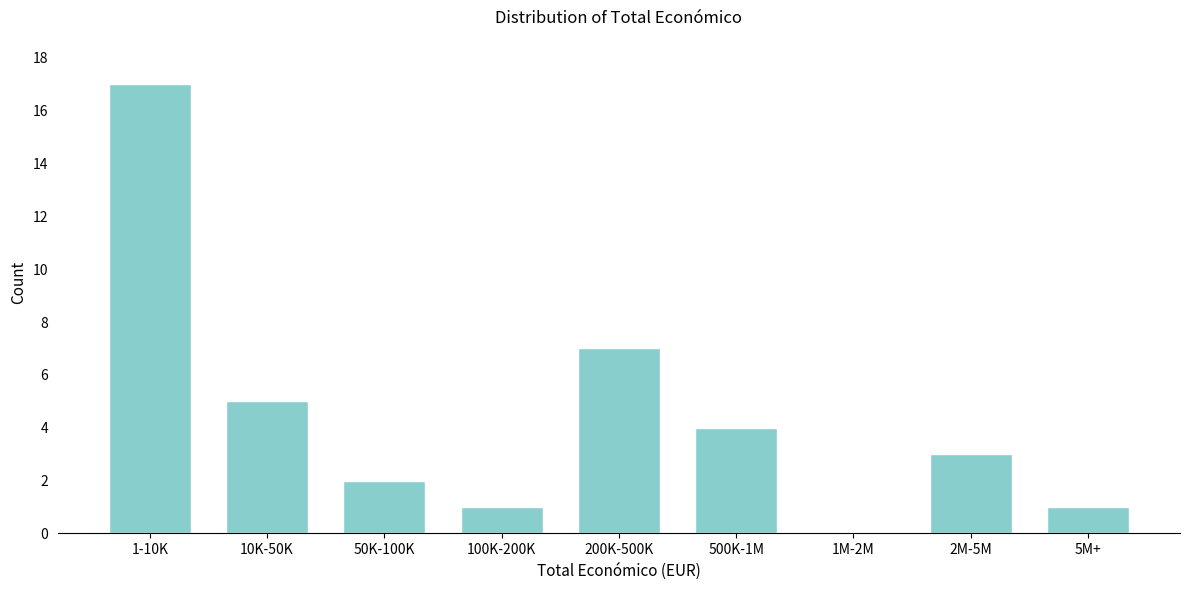

Reading left to right, transcribe all the data shown in this chart.

1-10K=17	10K-50K=5	50K-100K=2	100K-200K=1	200K-500K=7	500K-1M=4	1M-2M=0	2M-5M=3	5M+=1